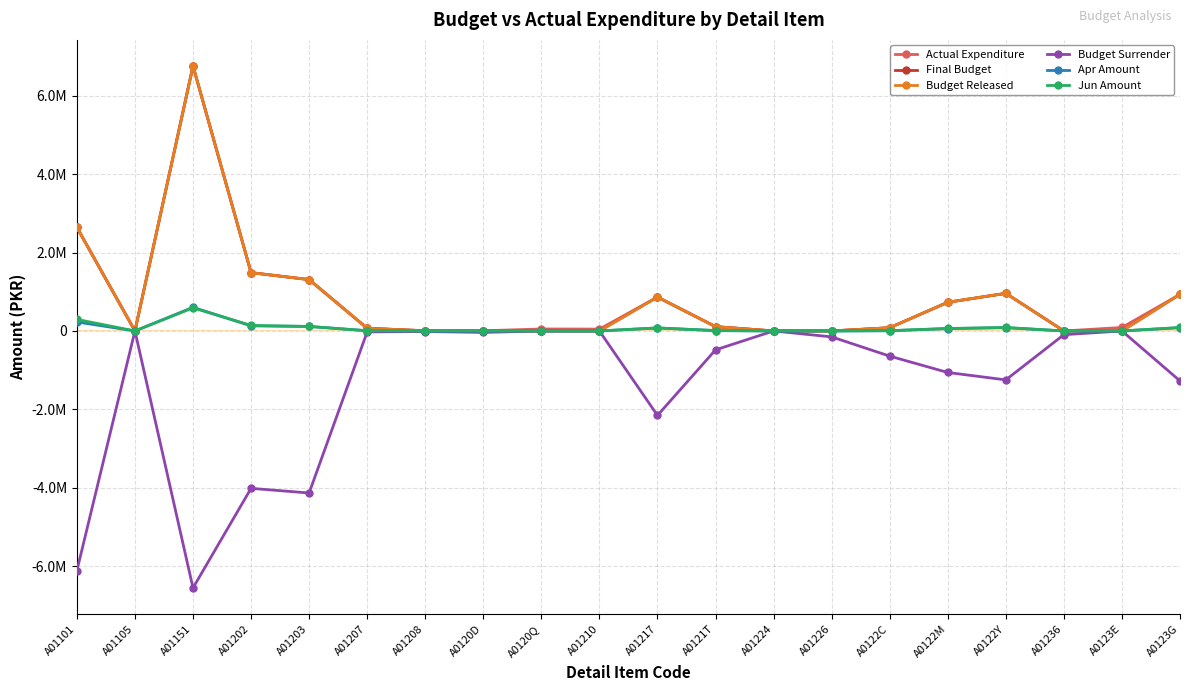

True or false: Actual Expenditure and Budget Surrender cross at least once.

False